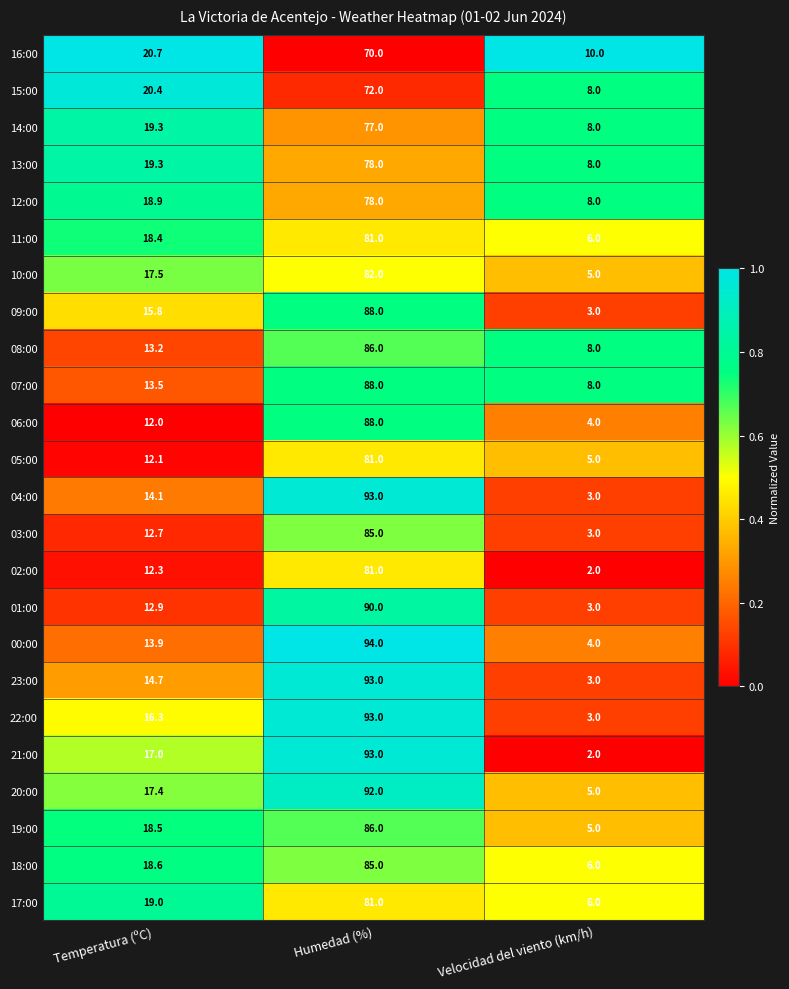

List the labels in order of 23:00 value, largest first.

Humedad (%), Temperatura (ºC), Velocidad del viento (km/h)